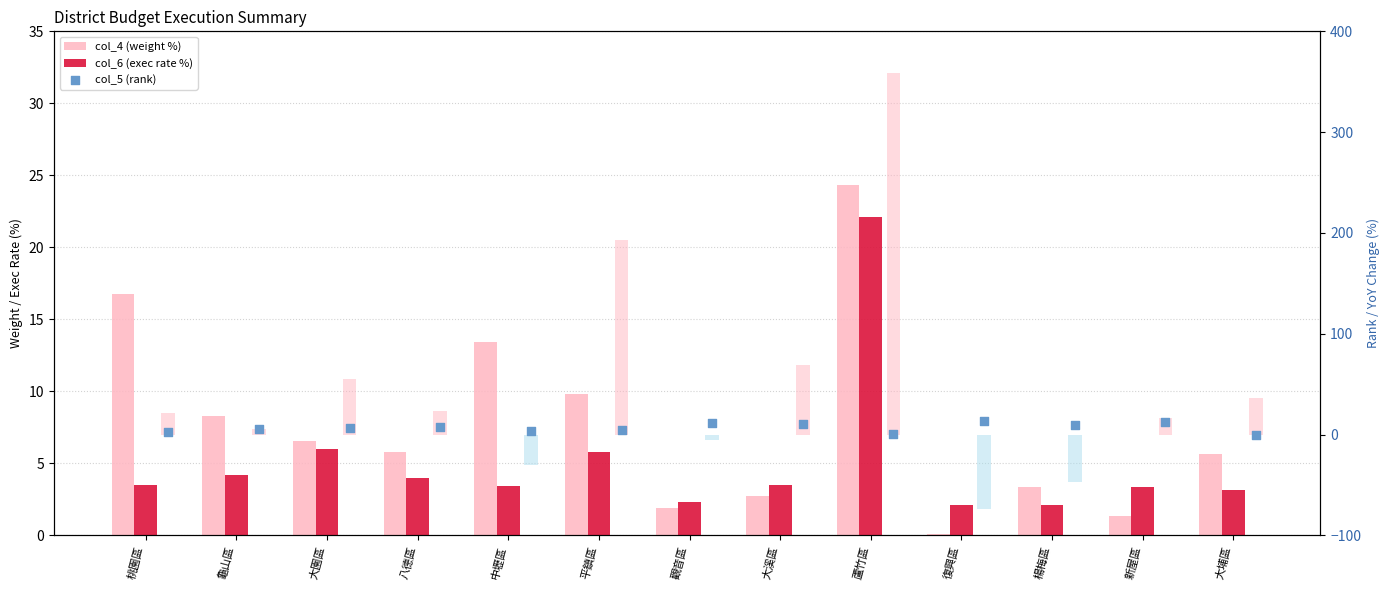

Is the value of col_4 (weight %) at 龜山區 greater than the value of col_5 (rank) at 大溪區?

No